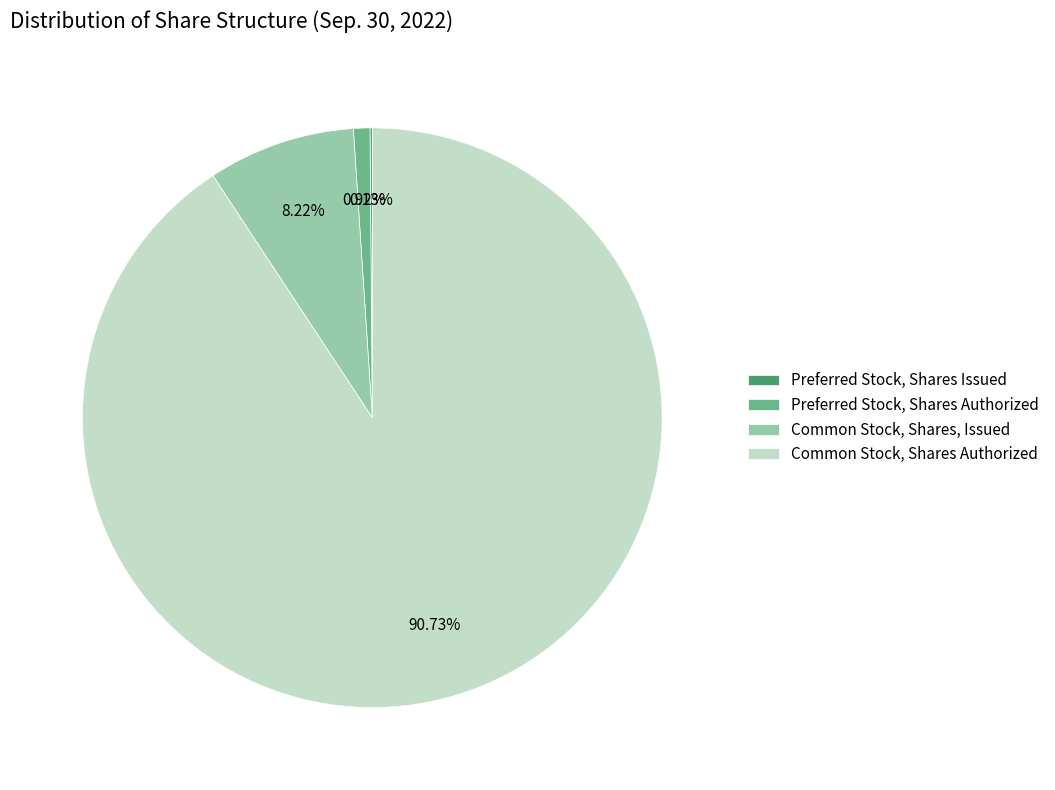

What is the majority slice?

Common Stock, Shares Authorized